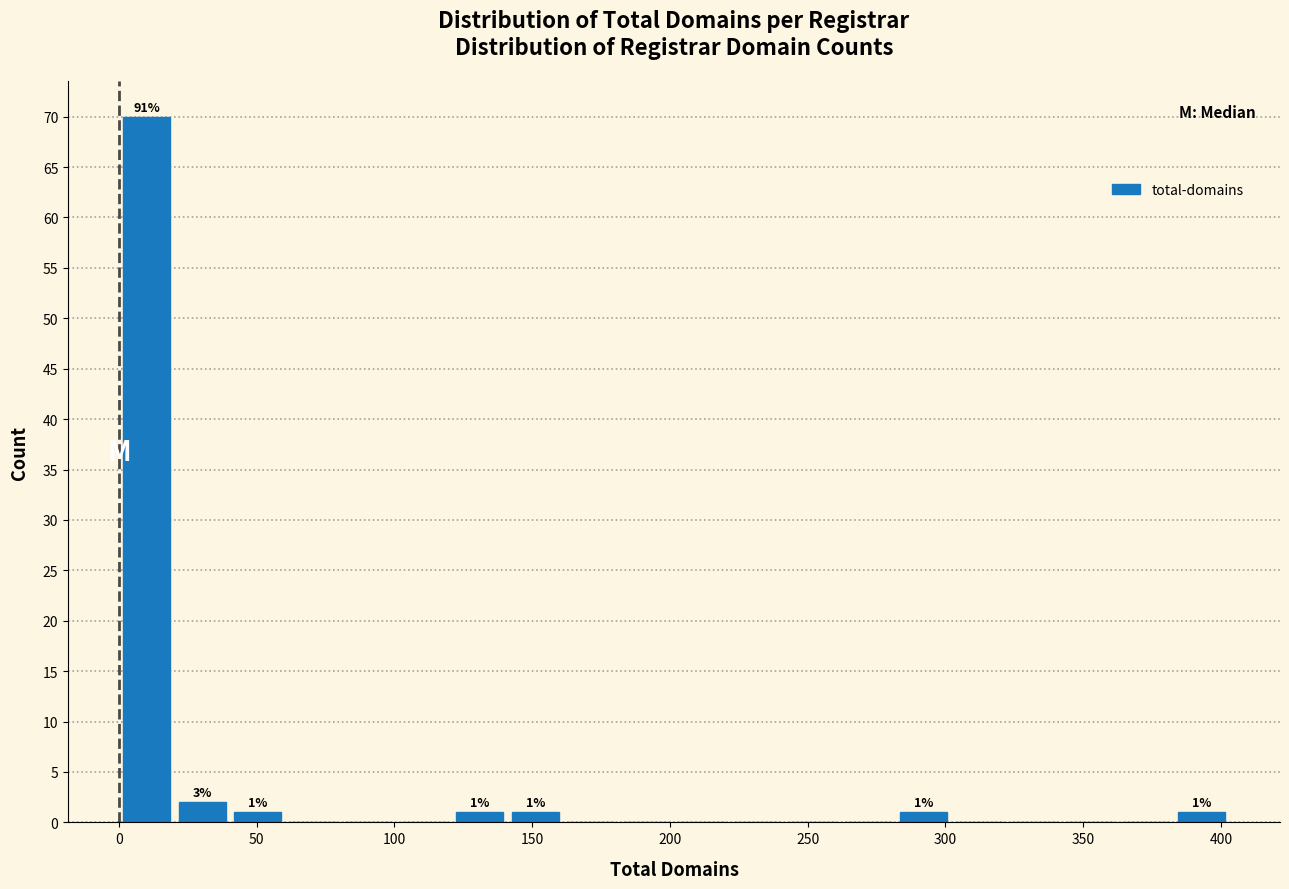

Which range on the x-axis has the tallest bar?

0 to 20